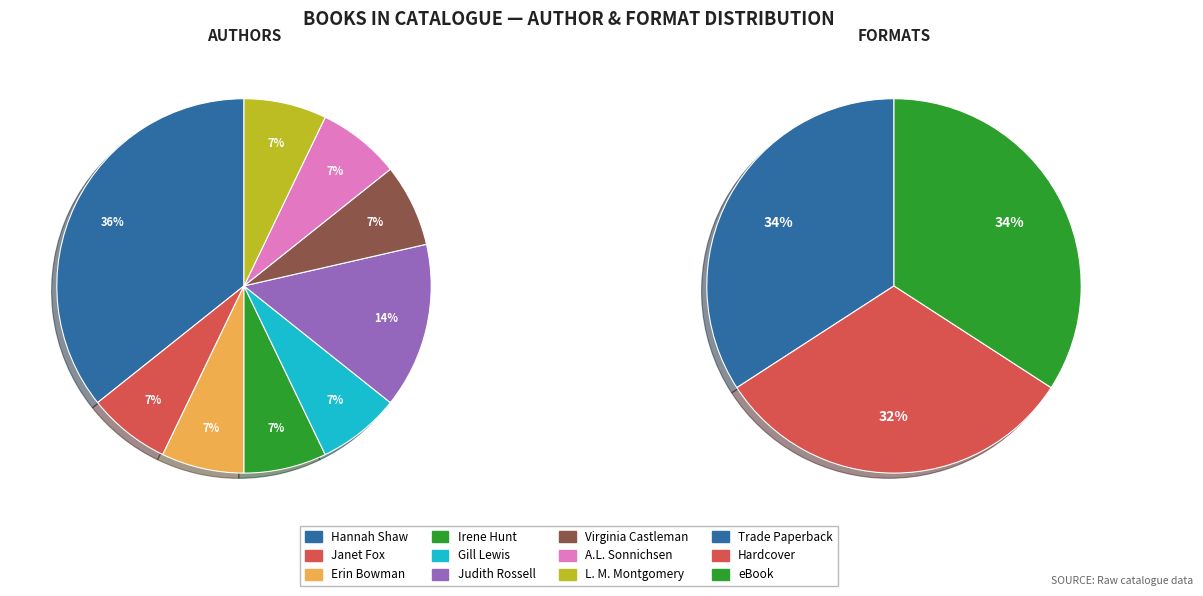

What percentage is the Hannah Shaw (155981990) slice, to the nearest percent?

36%